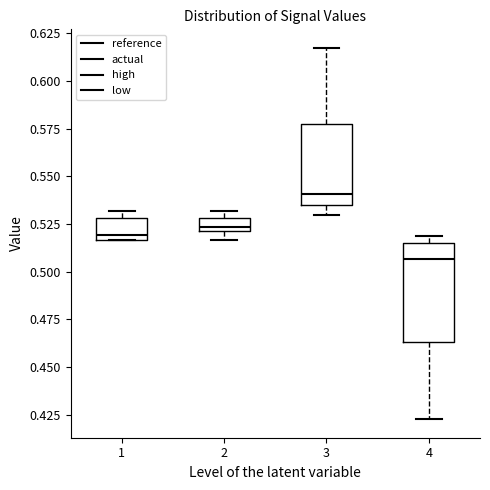

Which box has the highest median line?

3